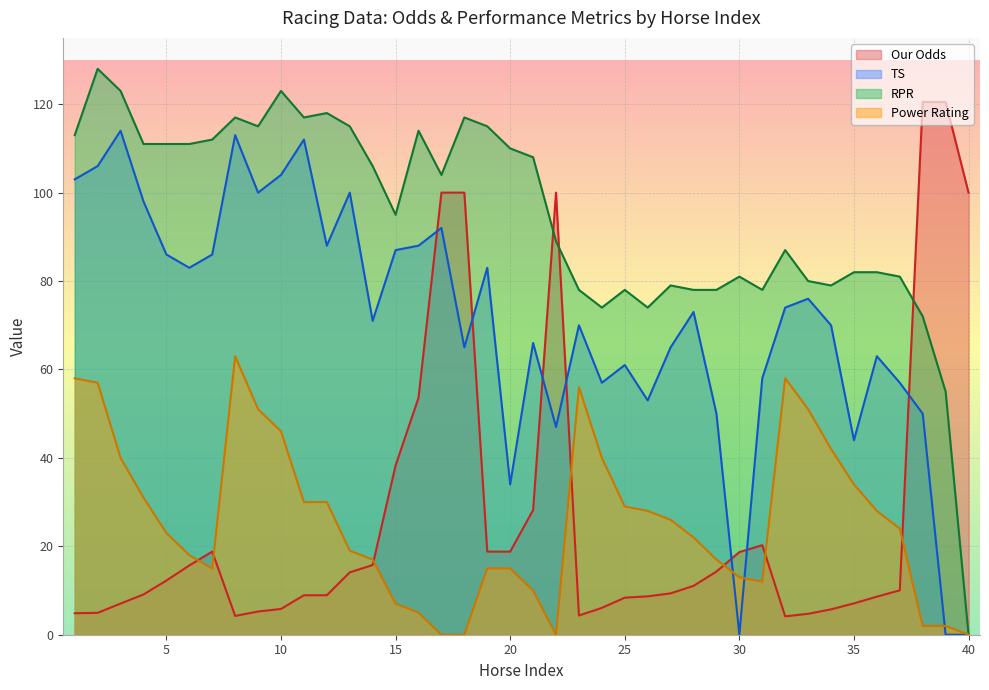

What is the value of the RPR point at the 31st from the left?

78.0